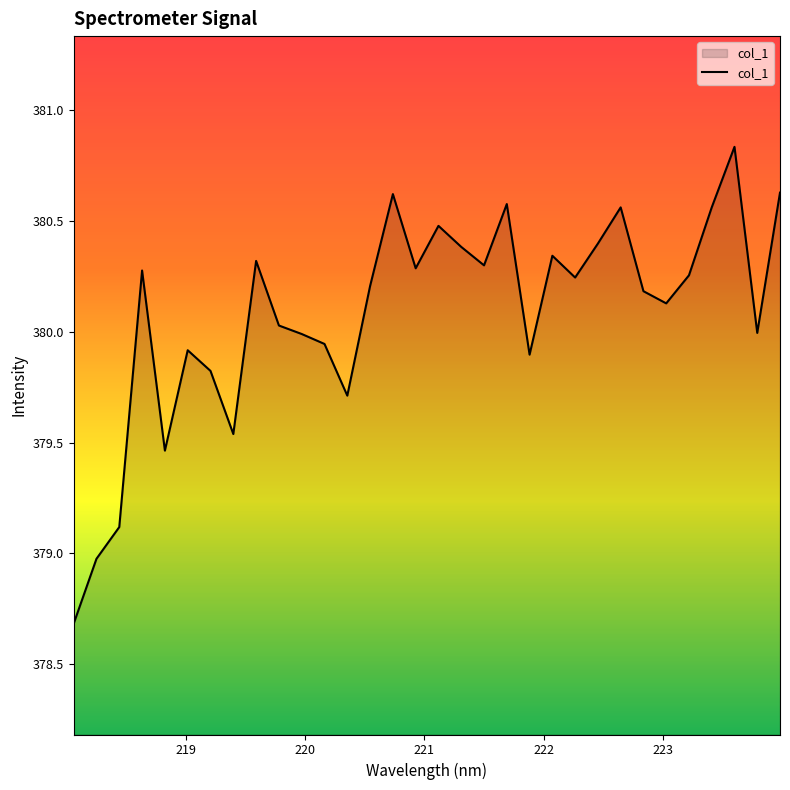

What is the smallest value displayed?

378.7